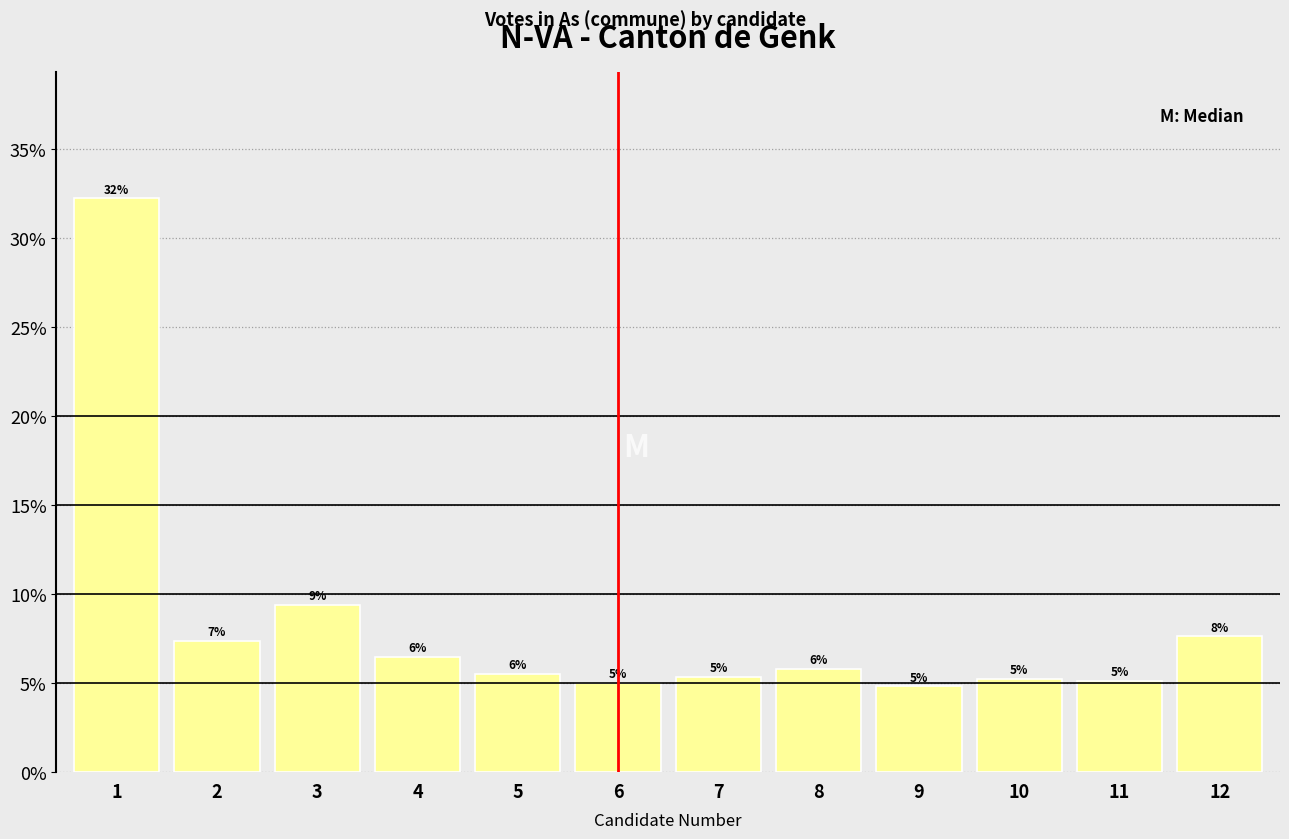

How many bars are there in total?

12